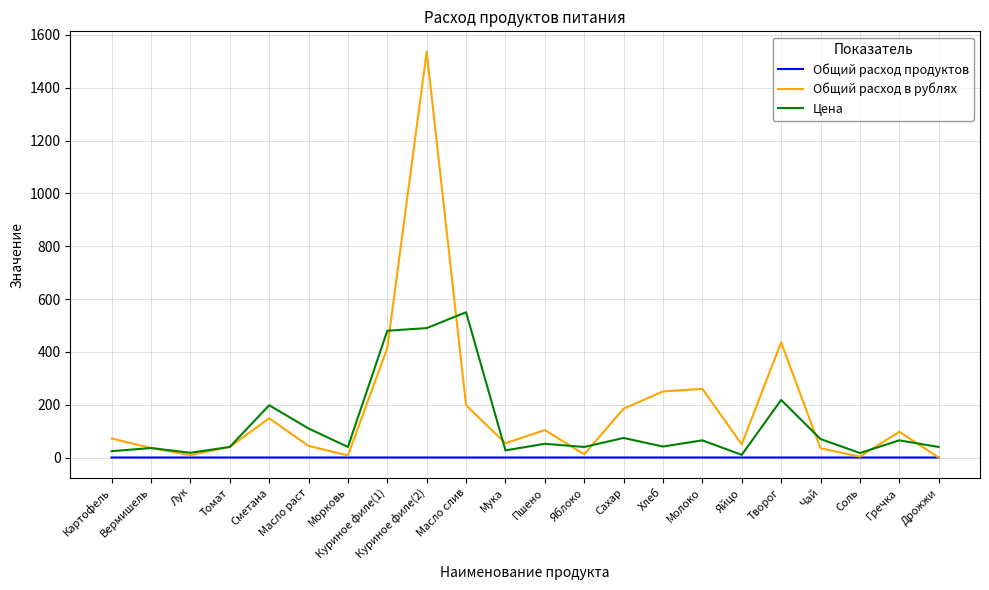

At which category does the chart reach its peak across all series?

Куриное филе(2)